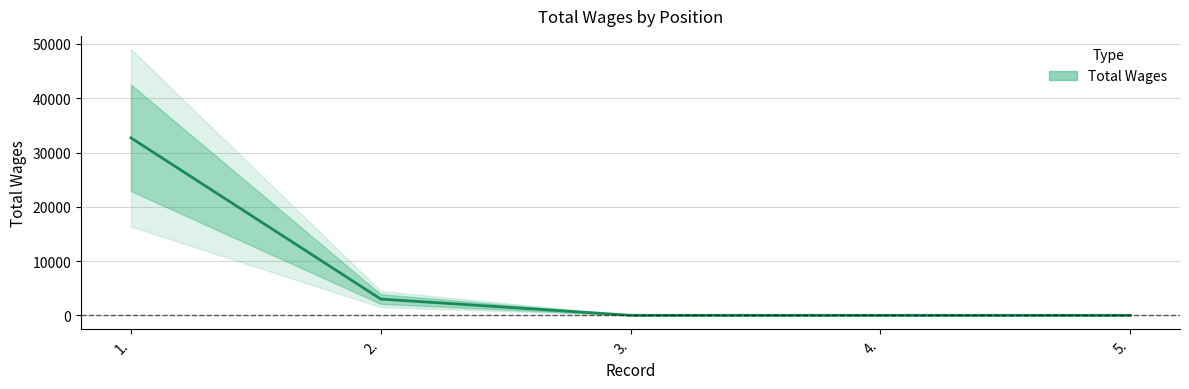

What is the difference between the maximum and minimum values?

32695